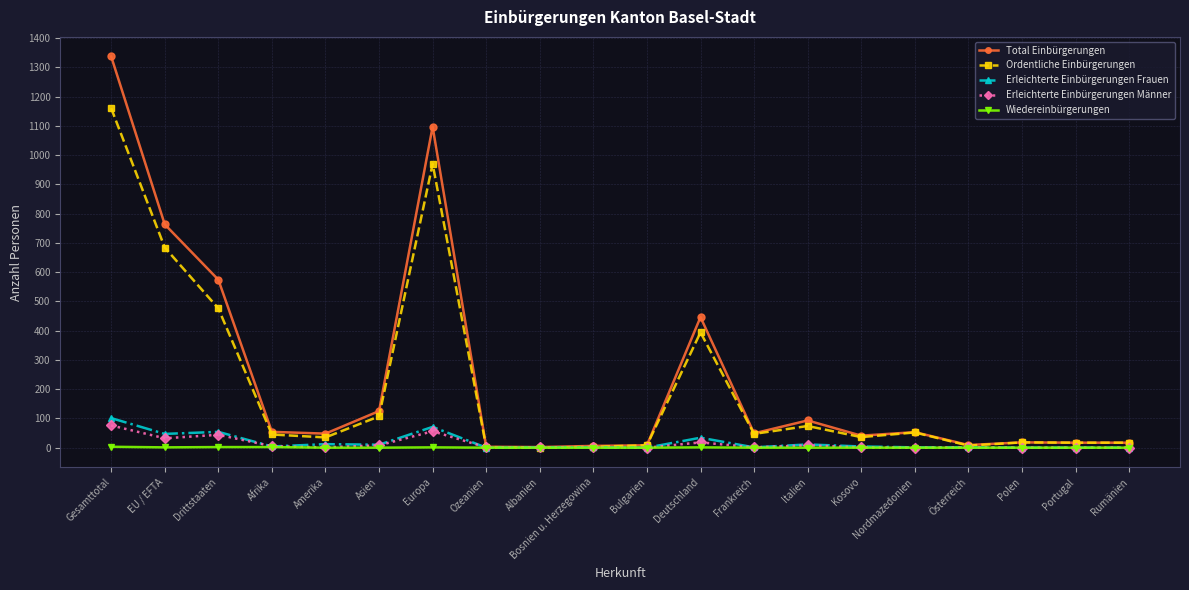

What is the highest value of the Erleichterte Einbürgerungen Männer series?

76